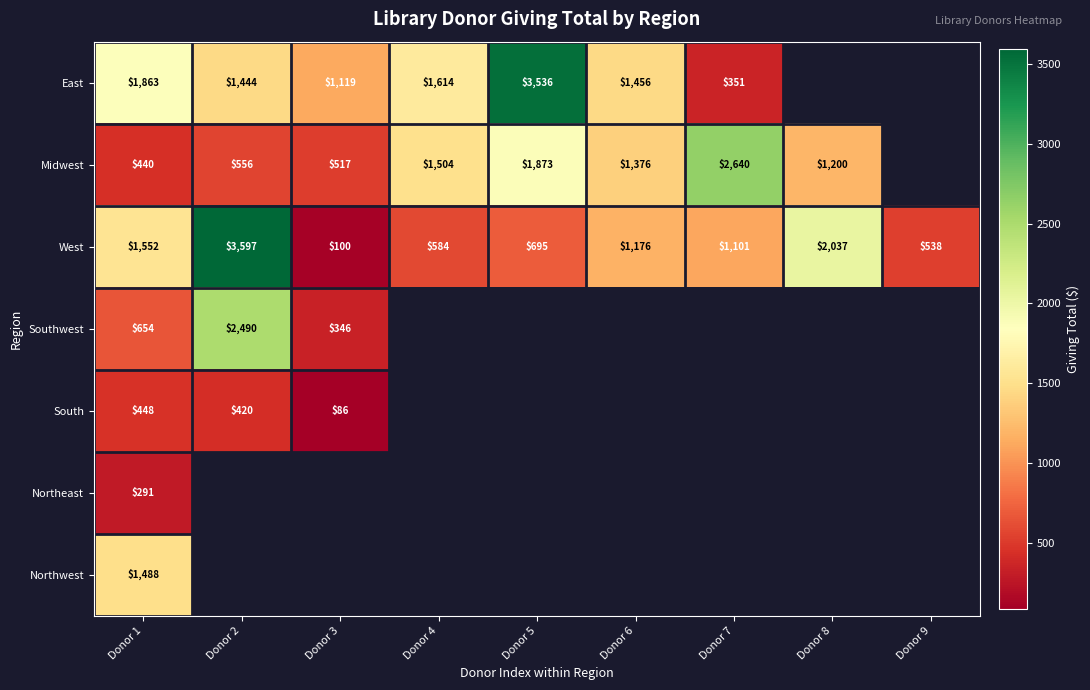

Is it true that Midwest equals 200 at Donor 3?

False